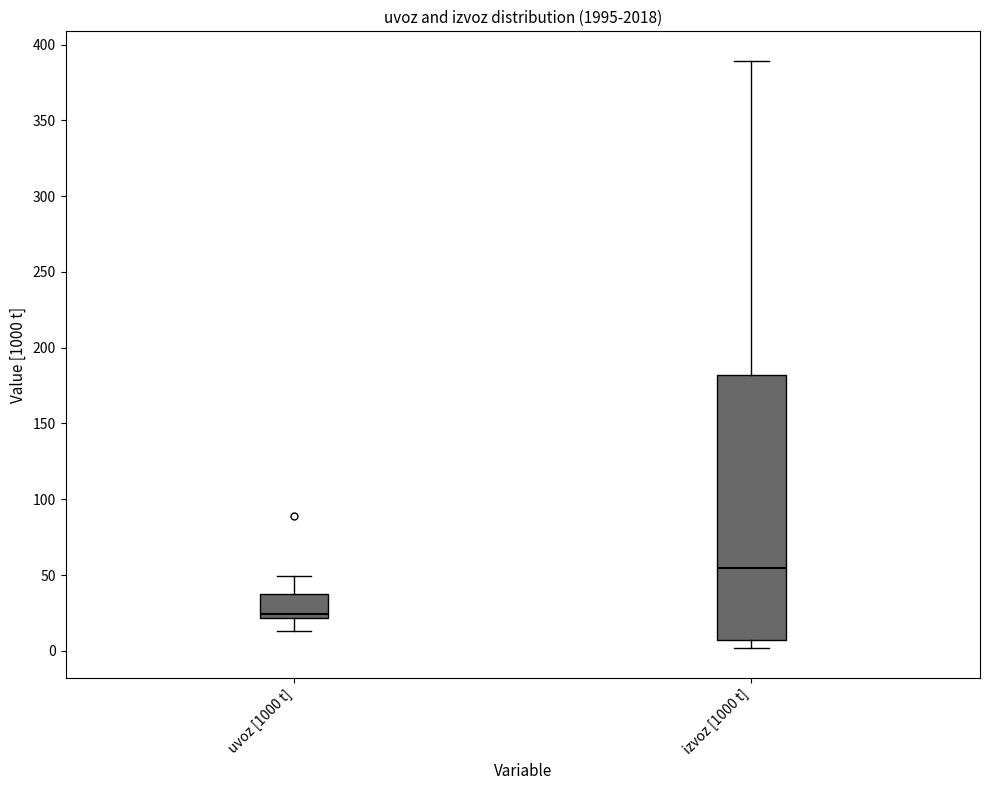

Which box has the lowest median line?

uvoz [1000 t]